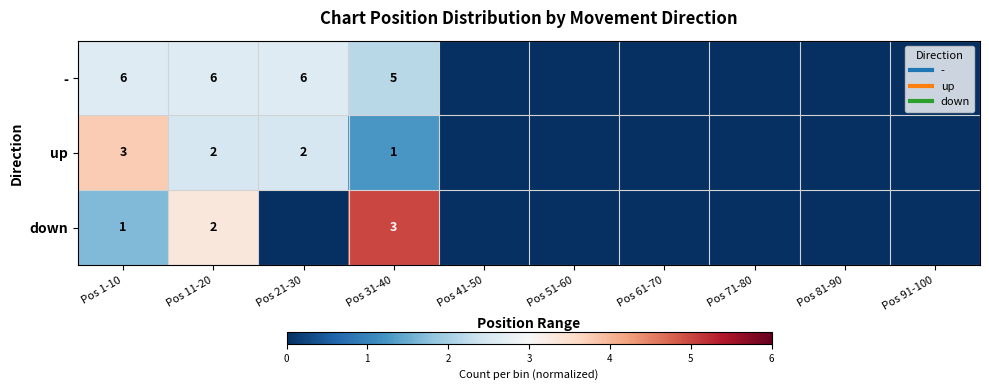

At which category is the sum across all series the highest?

Pos 11-20